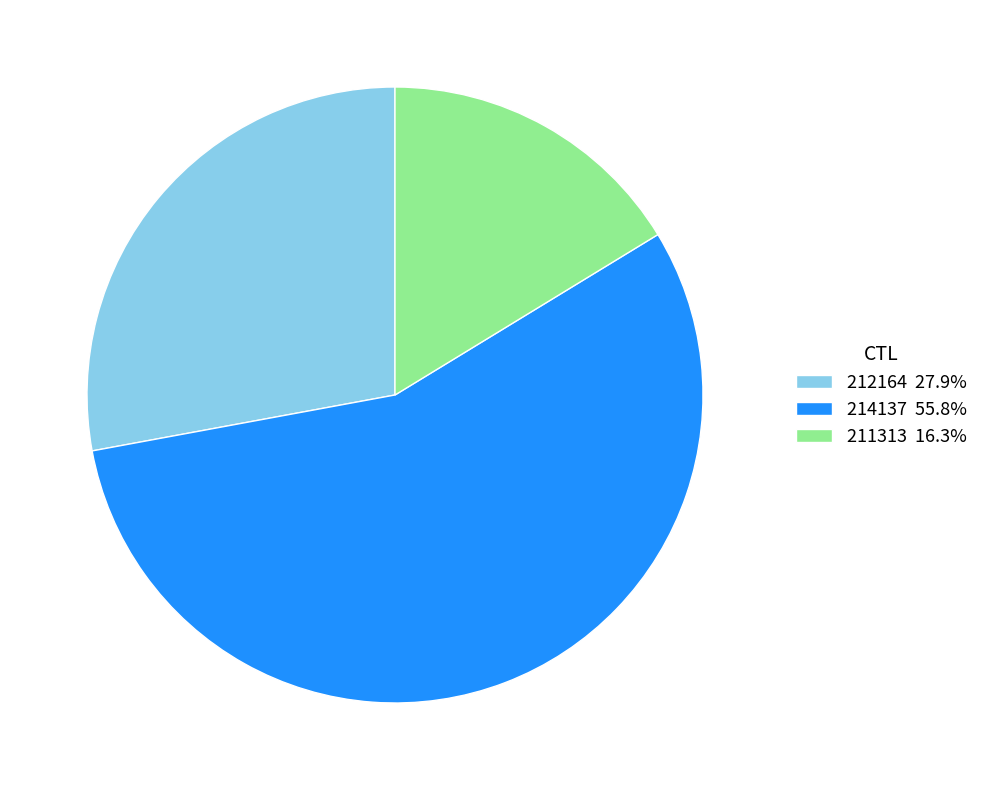

The 211313 slice represents 16% of the pie. True or false?

True